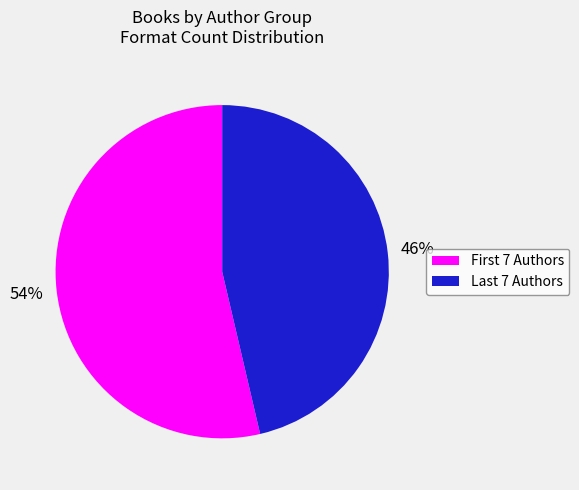

Which category has the biggest portion of the pie?

First 7 Authors